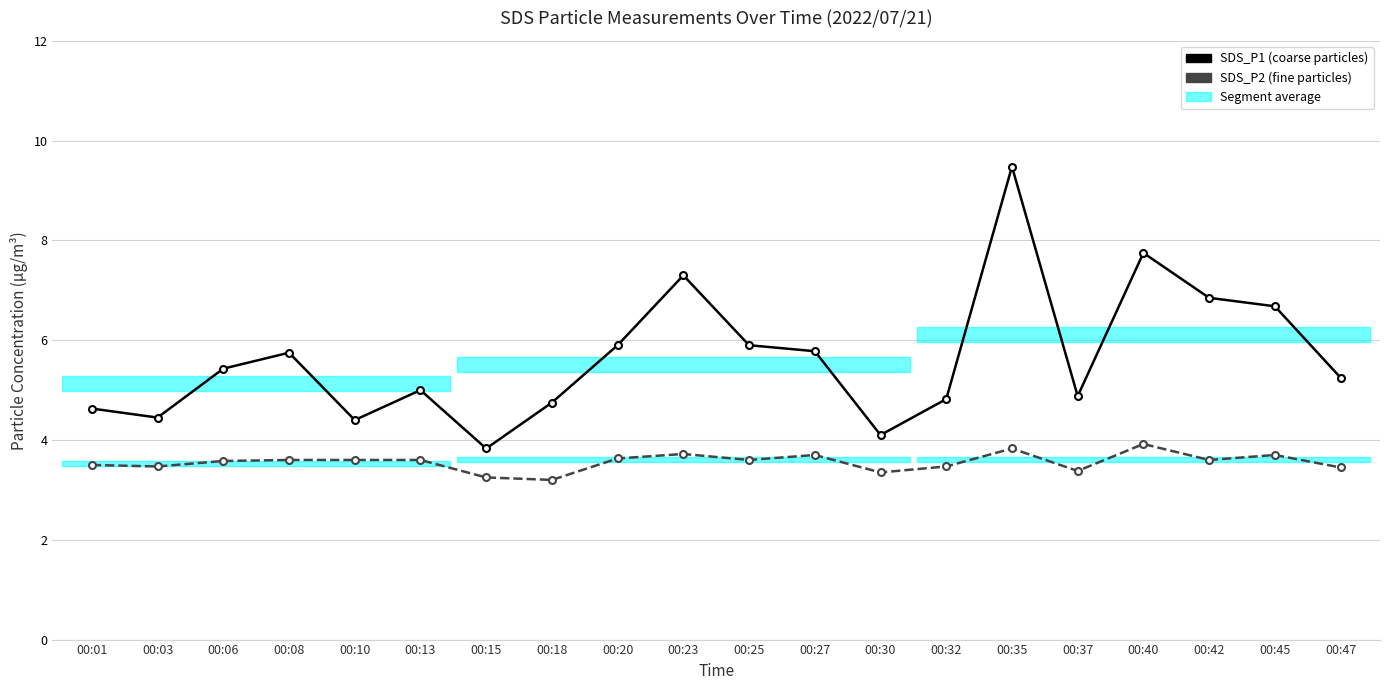

Does the chart display data point markers on the line(s)?

Yes